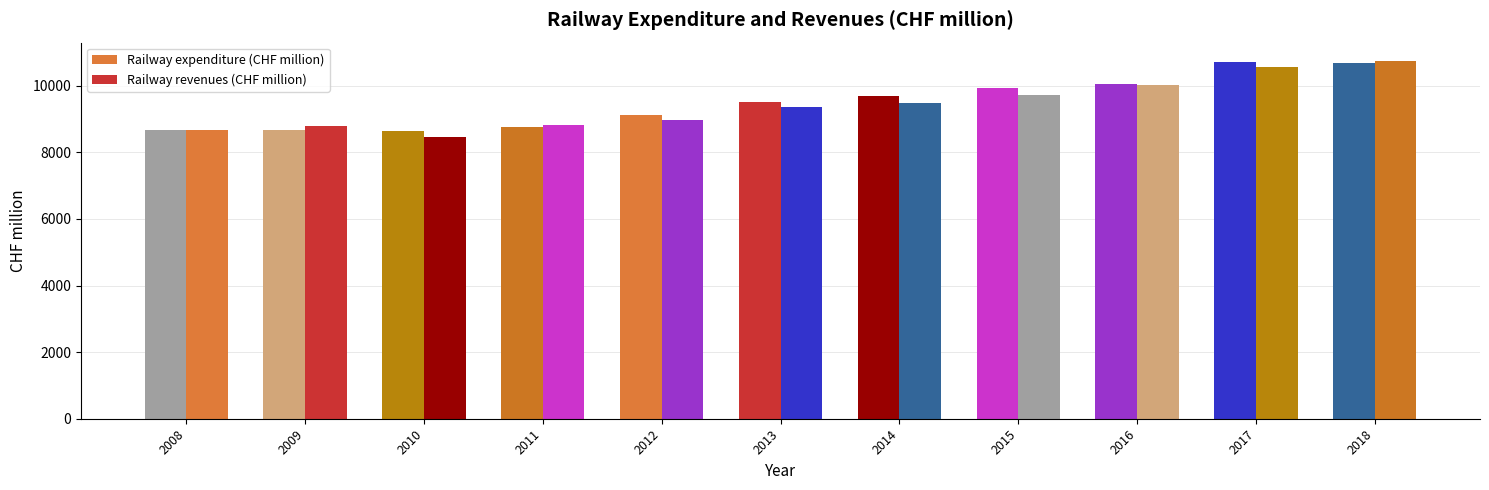

Which series has the largest total across all categories?

Railway expenditure (CHF million)